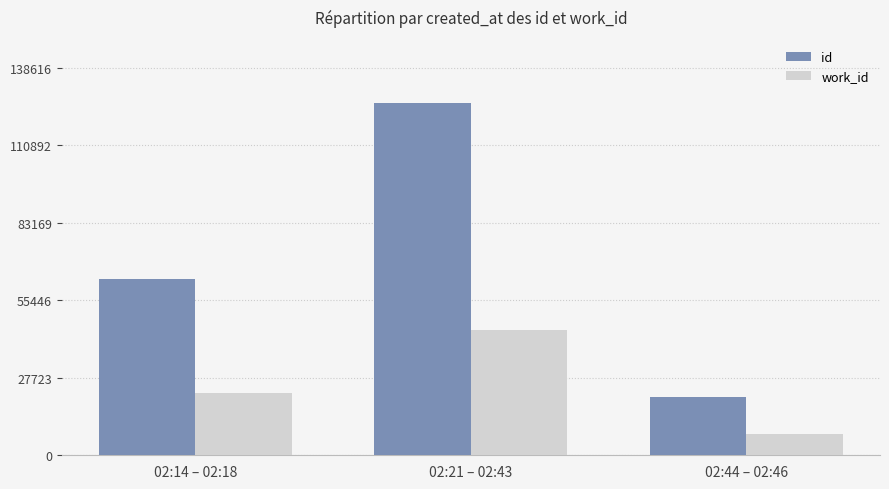

The work_id series shows 22428 at 02:14 – 02:18. True or false?

True